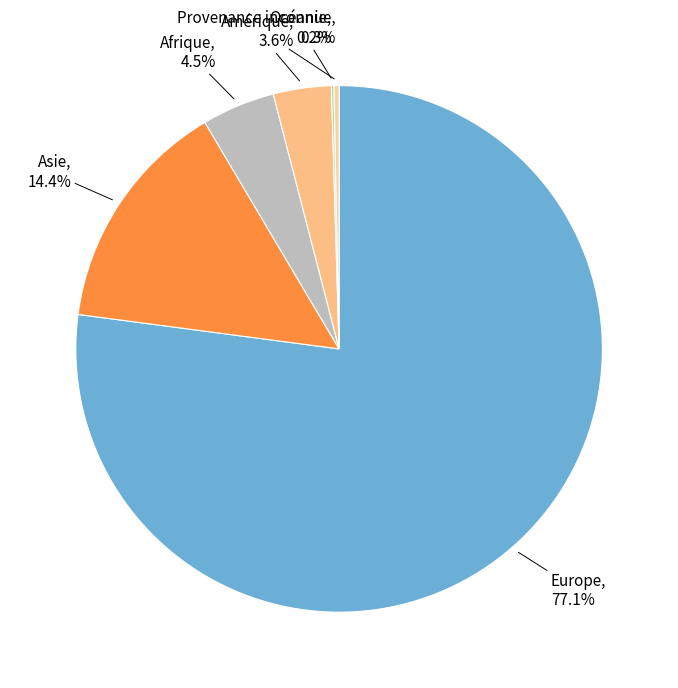

Which category accounts for the majority?

Europe